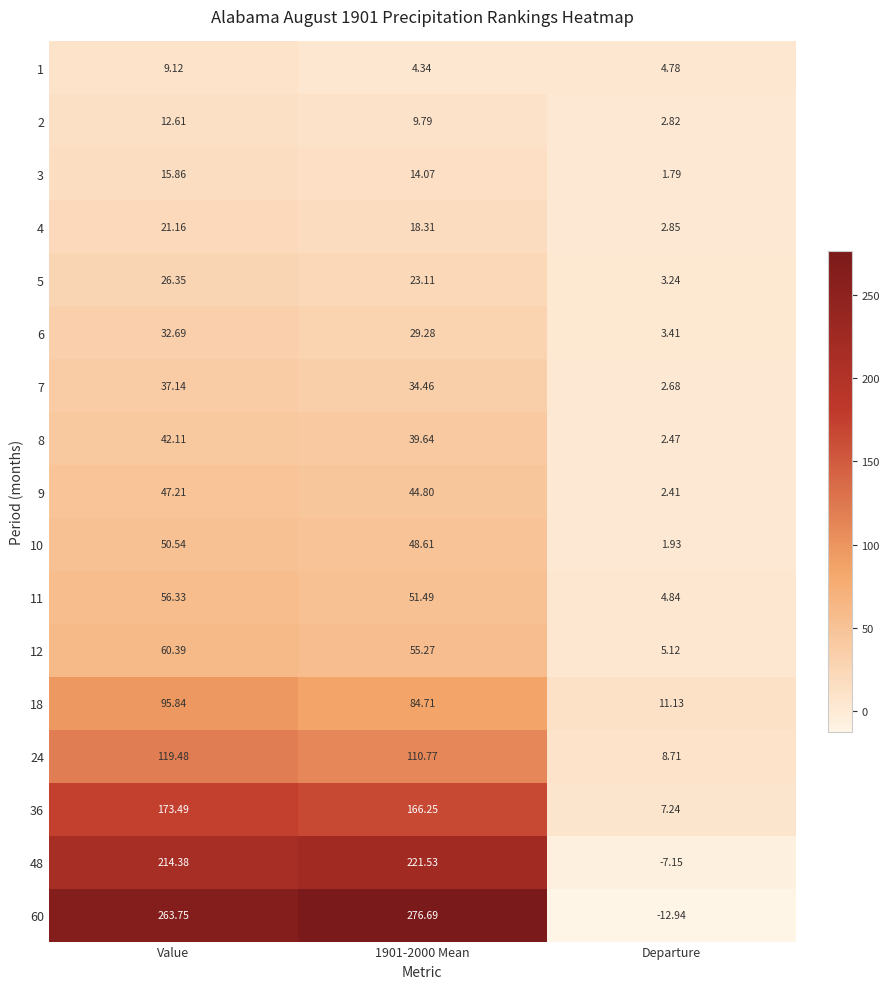

How many distinct data groups are displayed?

17